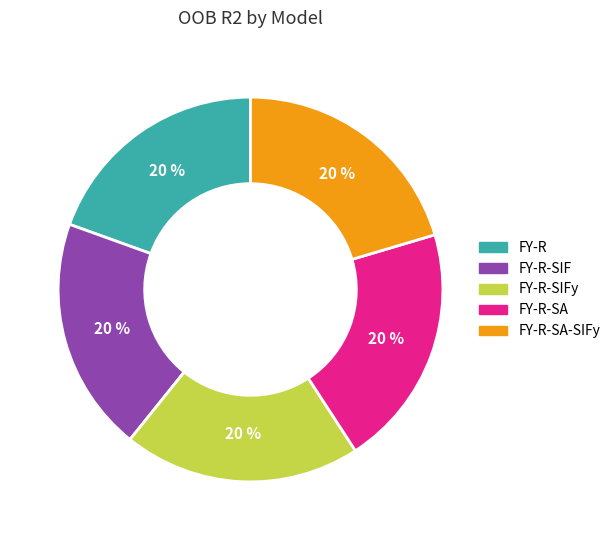

Does any single category account for the majority?

No